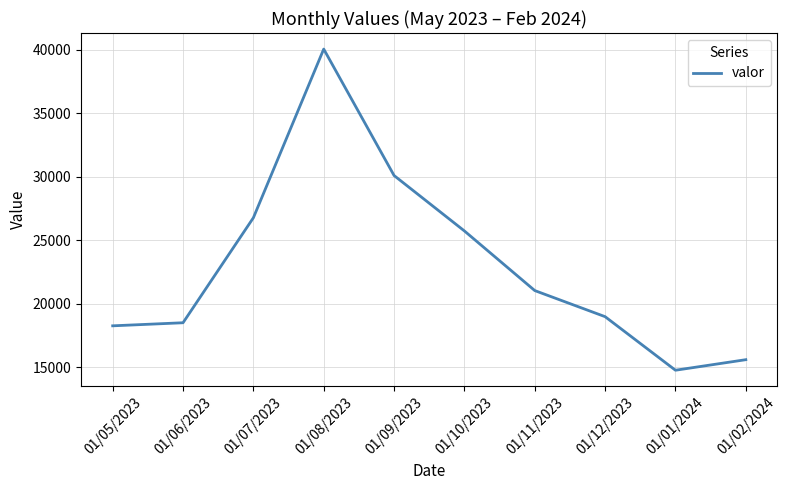

Which has a higher value, 01/09/2023 or 01/12/2023?

01/09/2023